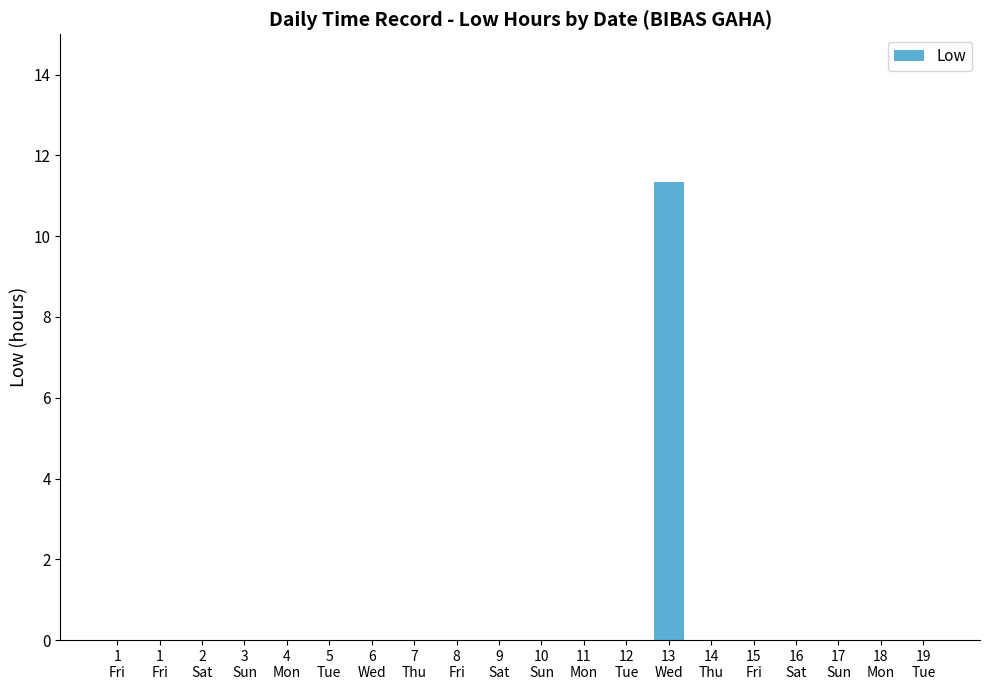

Which has a higher value, 5
Tue or 8
Fri?

5
Tue